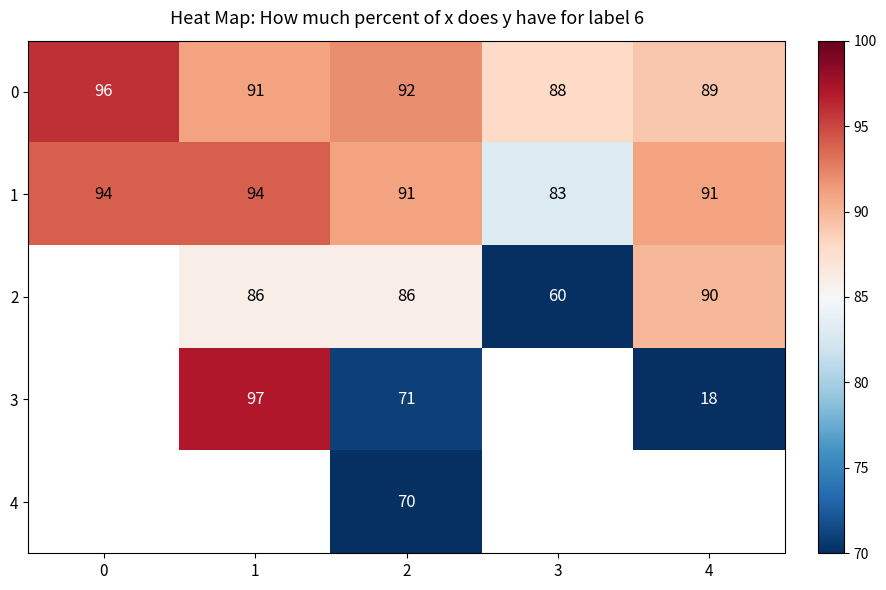

Is it true that 0 equals 27 at 2?

False